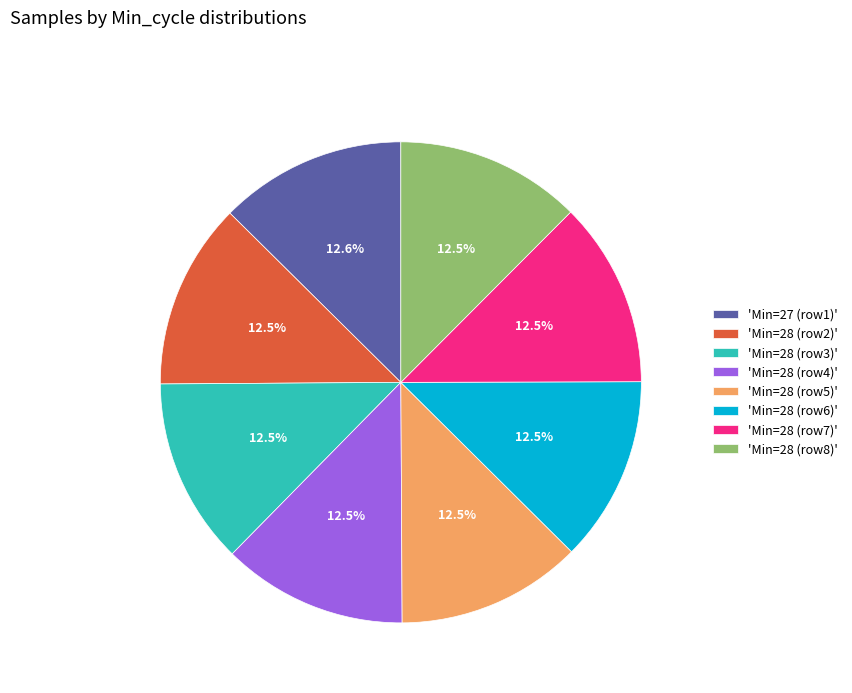

Approximately how many times larger is the value at 'Min=28 (row4)' compared to 'Min=28 (row3)'?

1.0